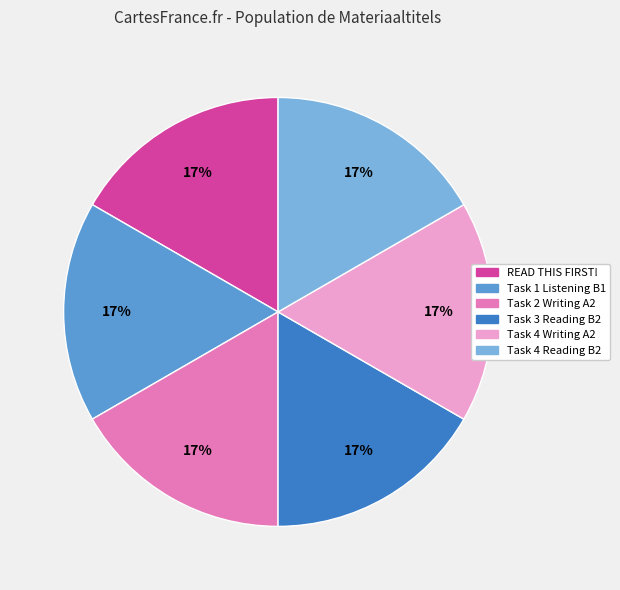

To the nearest percent, what is the average slice percentage?

17%